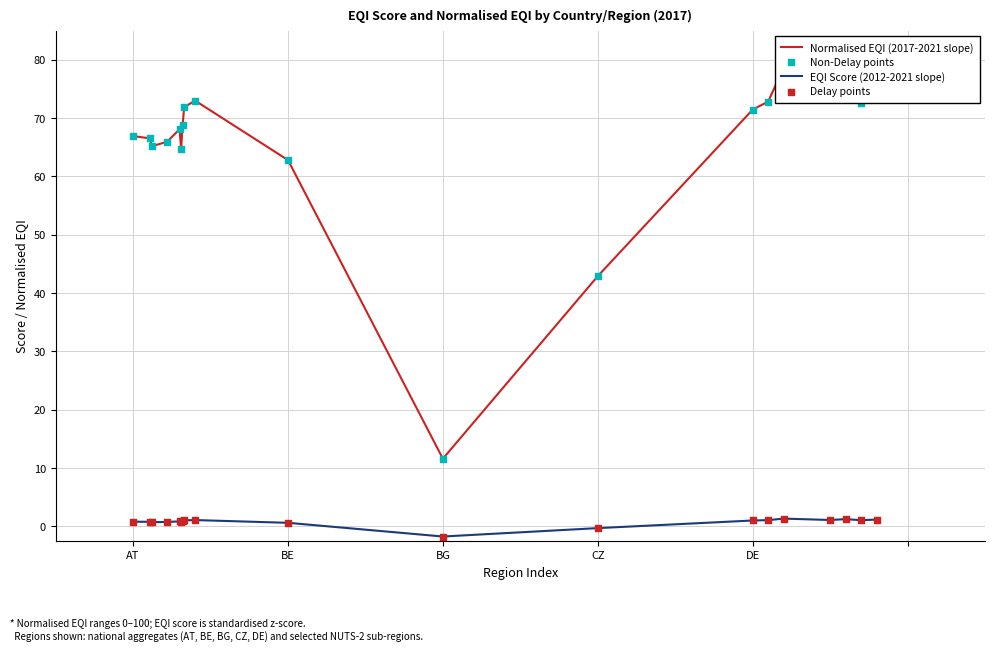

Which series reaches the minimum Y coordinate?

EQI Score (2012-2021 slope)